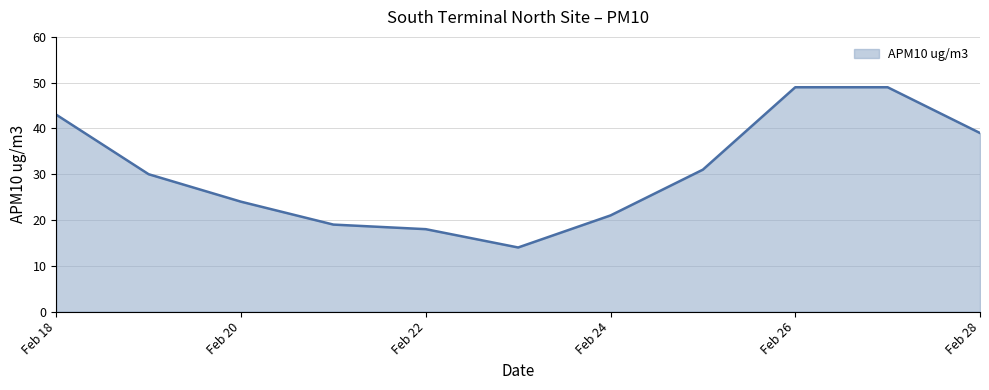

How many interior local valleys (lower than both neighbors) does the data have?

1